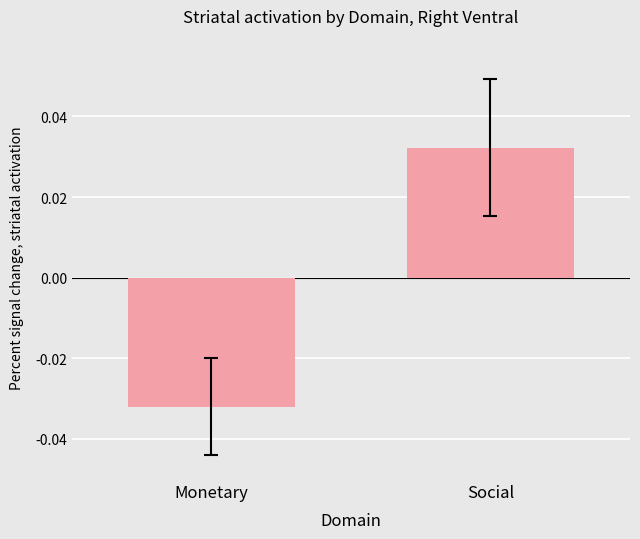

Which has a higher value, Social or Monetary?

Social